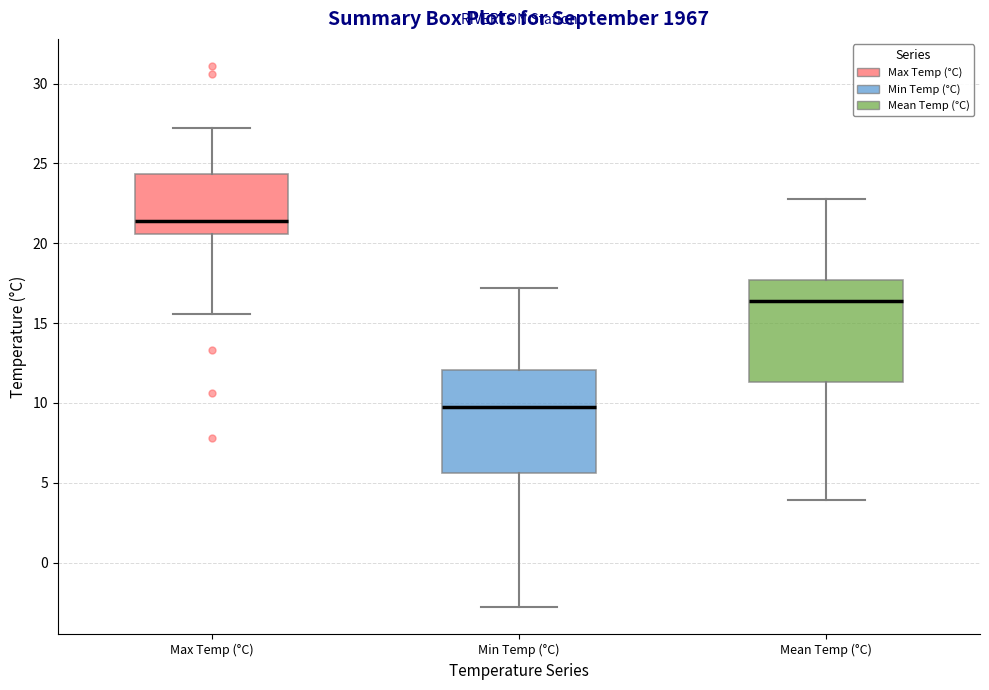

Reading left to right, transcribe this box plot: for each box, give where its median line is, the range the box spans, and where its two whiskers end, as read against the y-axis. The values are not printed on the chart, so give them approximately, as read against the axis.

Max Temp (°C): median 21.5, box 20.5 to 24.5, whiskers 15.5 to 27.0
Min Temp (°C): median 10.0, box 5.5 to 12.0, whiskers -3.0 to 17.0
Mean Temp (°C): median 16.5, box 11.5 to 17.5, whiskers 4.0 to 23.0